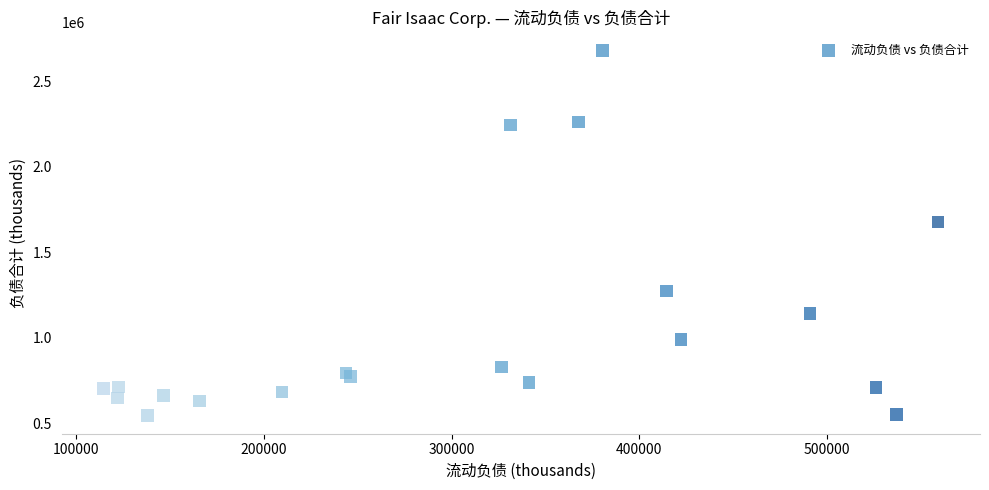

What Y value in the scatter plot is closest to 1613265?

1678718